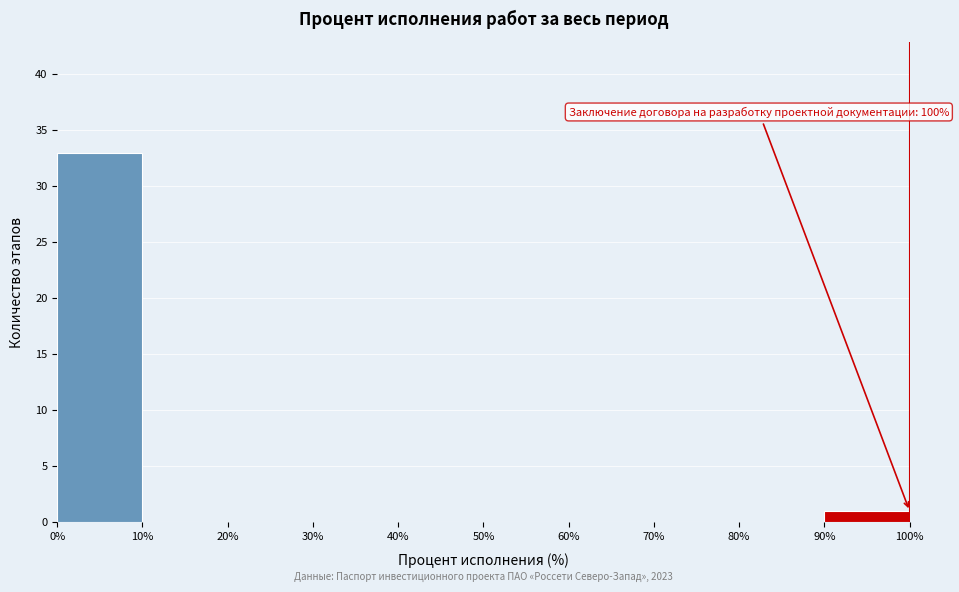

Over which range of the x-axis is the bar tallest?

0% to 10%